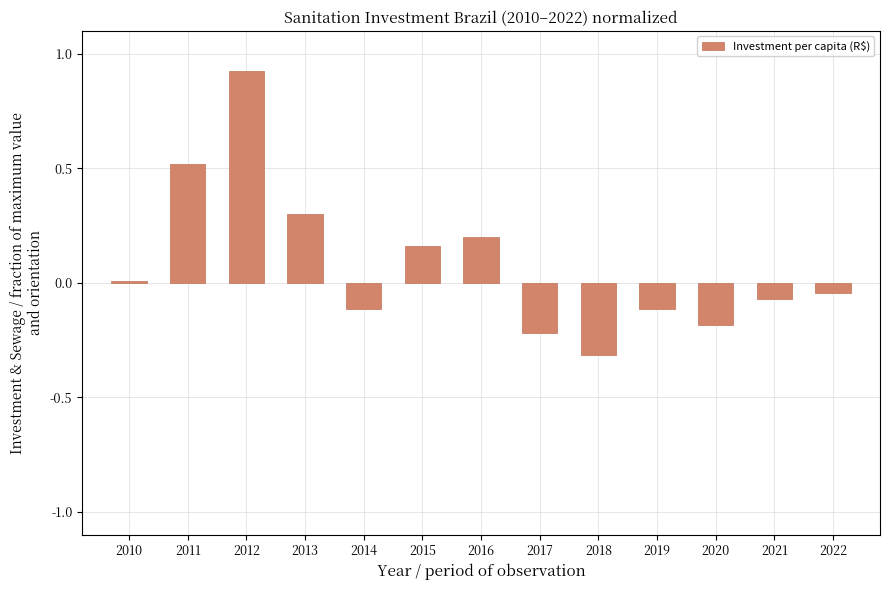

The value at 2020 is -0.2. True or false?

True